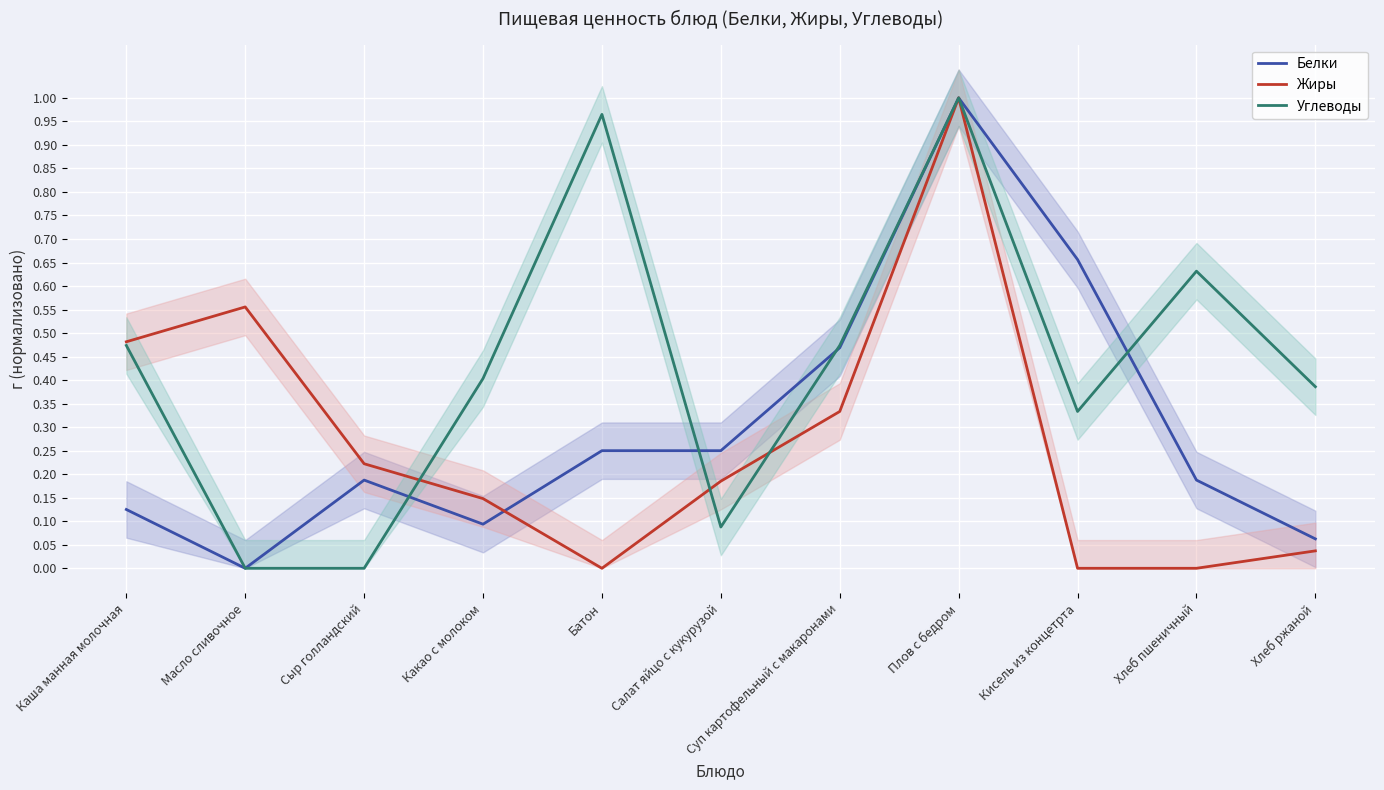

List the labels in order of Белки value, largest first.

Плов с бедром, Кисель из концетрта, Суп картофельный с макаронами, Батон, Салат яйцо с кукурузой, Сыр голландский, Хлеб пшеничный, Каша манная молочная, Какао с молоком, Хлеб ржаной, Масло сливочное